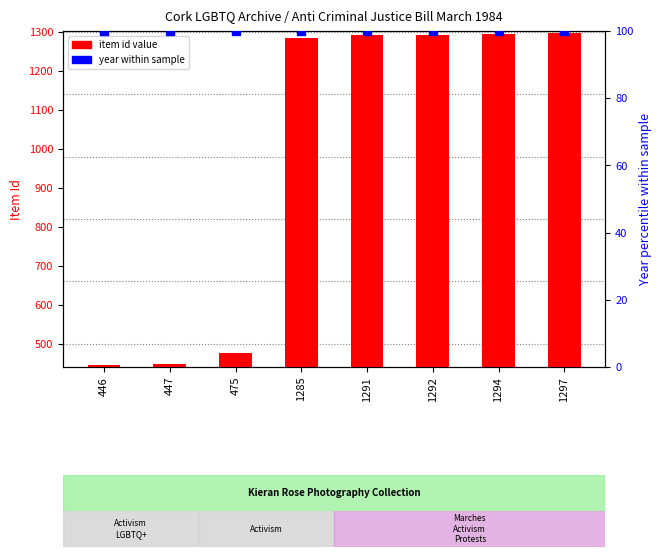

Which series has the widest spread of Y values?

item id value